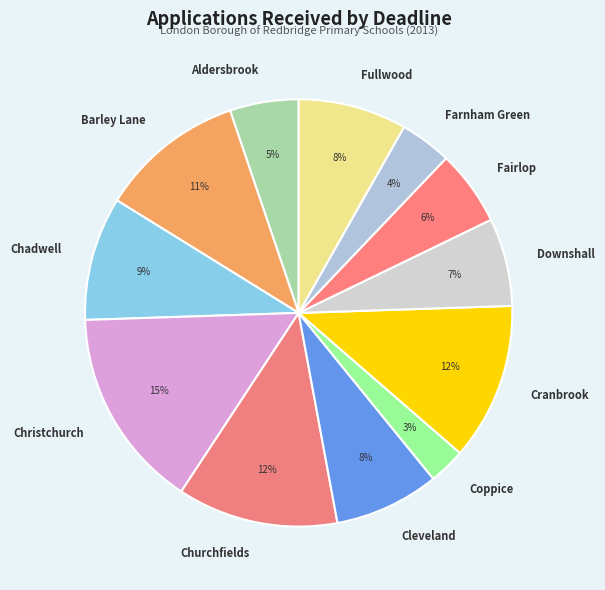

Which category has the biggest portion of the pie?

Christchurch